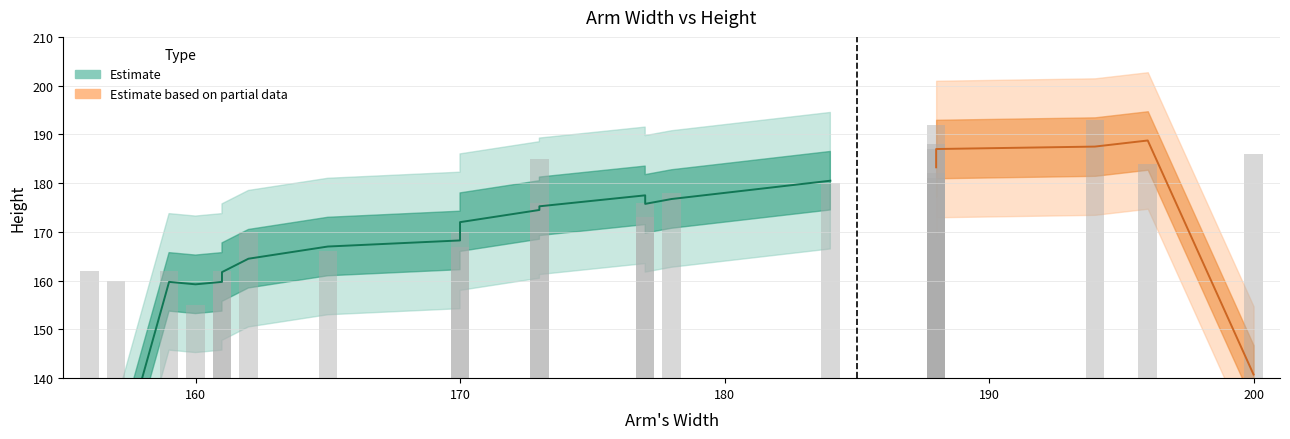

What is the ratio of the value at 194 to the value at 165?

1.2